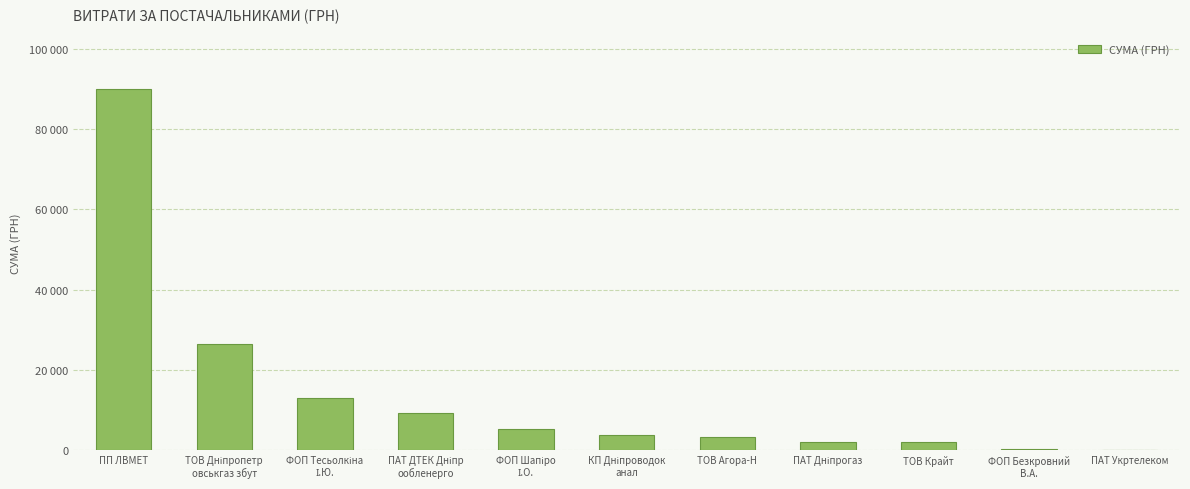

Rank the categories by value from highest to lowest.

ПП ЛВМЕТ, ТОВ Дніпропетр
овськгаз збут, ФОП Тесьолкіна
І.Ю., ПАТ ДТЕК Дніпр
ообленерго, ФОП Шапіро
І.О., КП Дніпроводок
анал, ТОВ Агора-Н, ПАТ Дніпрогаз, ТОВ Крайт, ФОП Безкровний
В.А., ПАТ Укртелеком